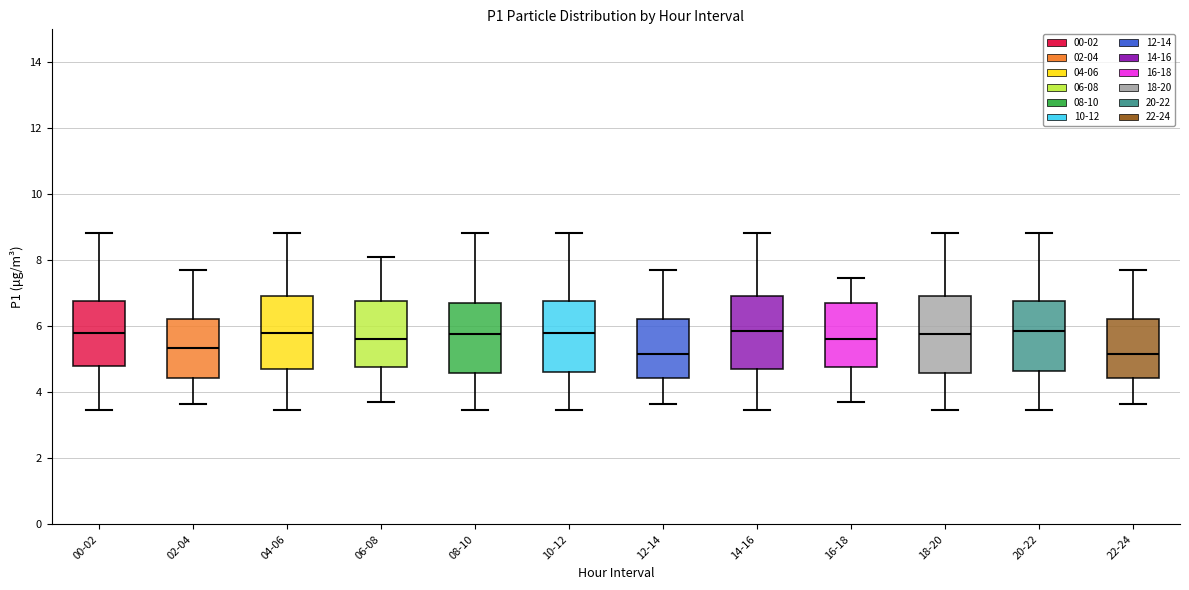

Reading left to right, transcribe this box plot: for each box, give where its median line is, the range the box spans, and where its two whiskers end, as read against the y-axis. The values are not printed on the chart, so give them approximately, as read against the axis.

00-02: median 5.8, box 4.8 to 6.8, whiskers 3.4 to 8.8
02-04: median 5.4, box 4.4 to 6.2, whiskers 3.6 to 7.8
04-06: median 5.8, box 4.8 to 7.0, whiskers 3.4 to 8.8
06-08: median 5.6, box 4.8 to 6.8, whiskers 3.8 to 8.2
08-10: median 5.8, box 4.6 to 6.8, whiskers 3.4 to 8.8
10-12: median 5.8, box 4.6 to 6.8, whiskers 3.4 to 8.8
12-14: median 5.2, box 4.4 to 6.2, whiskers 3.6 to 7.8
14-16: median 5.8, box 4.8 to 7.0, whiskers 3.4 to 8.8
16-18: median 5.6, box 4.8 to 6.8, whiskers 3.8 to 7.4
18-20: median 5.8, box 4.6 to 7.0, whiskers 3.4 to 8.8
20-22: median 5.8, box 4.6 to 6.8, whiskers 3.4 to 8.8
22-24: median 5.2, box 4.4 to 6.2, whiskers 3.6 to 7.8